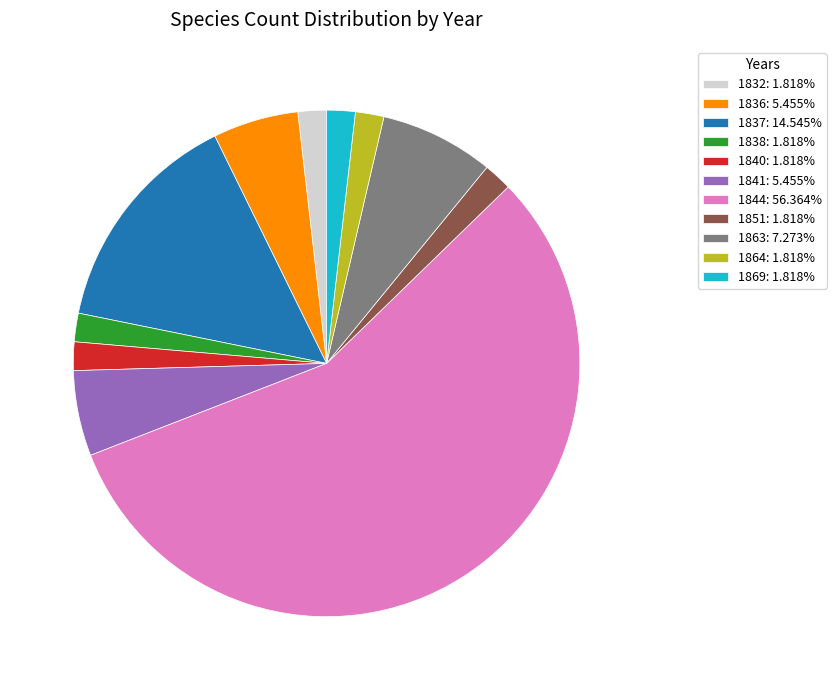

Approximately how many times larger is the value at 1840: 1.818% compared to 1832: 1.818%?

1.0